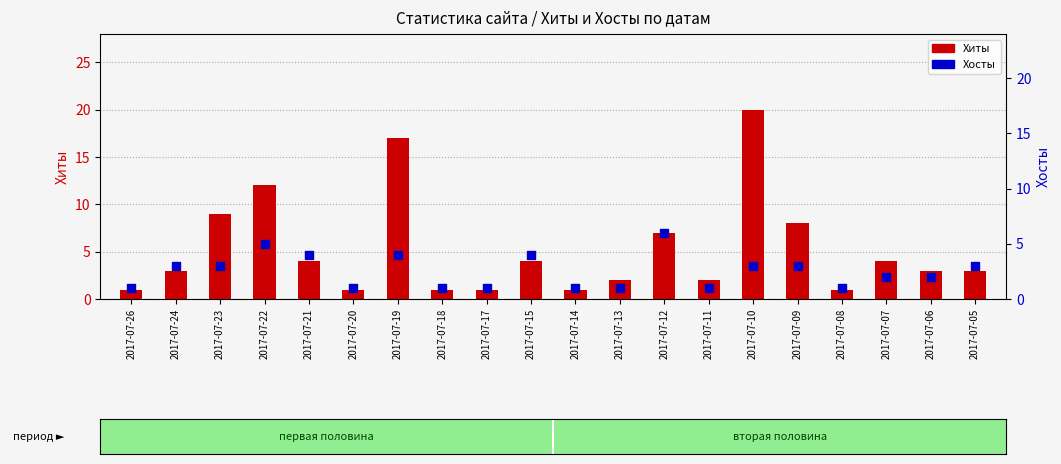

At which category is the sum across all series the highest?

2017-07-10